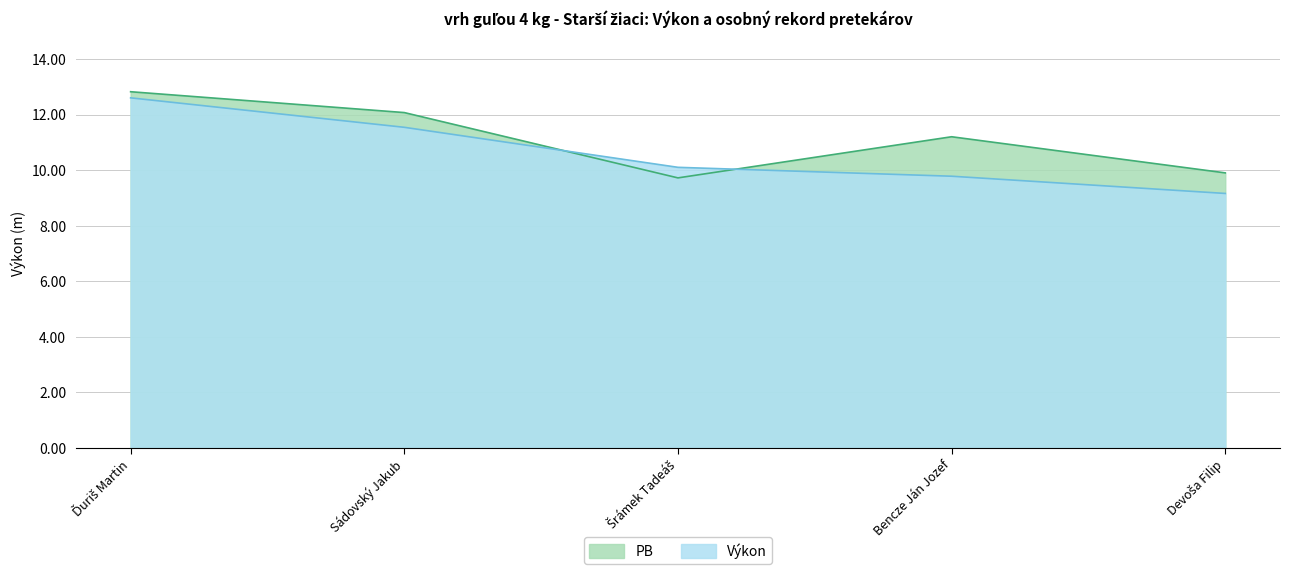

What is the difference between the maximum and minimum values in the PB series?

3.1